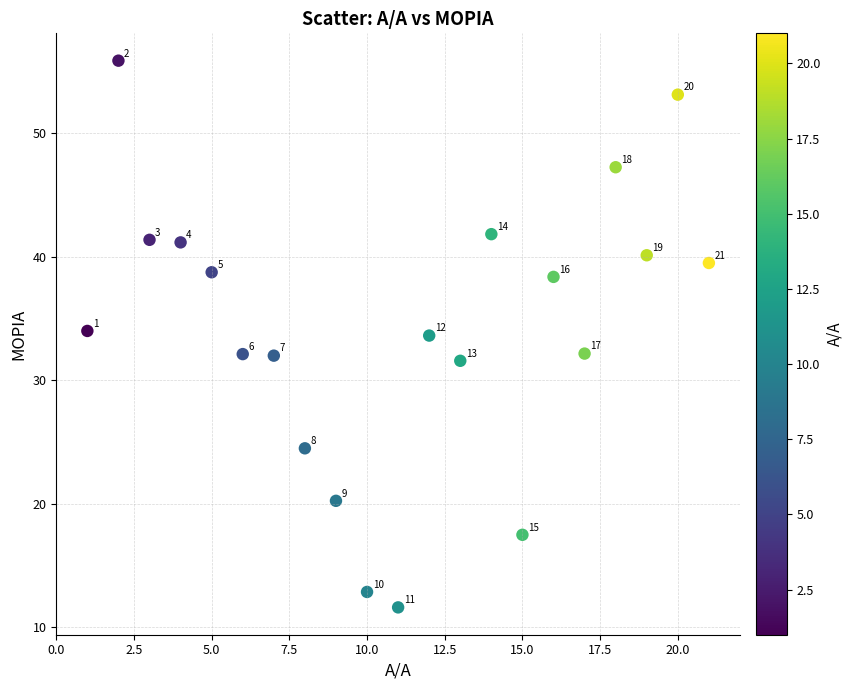

What is the range of X values (max minus min)?

20.0